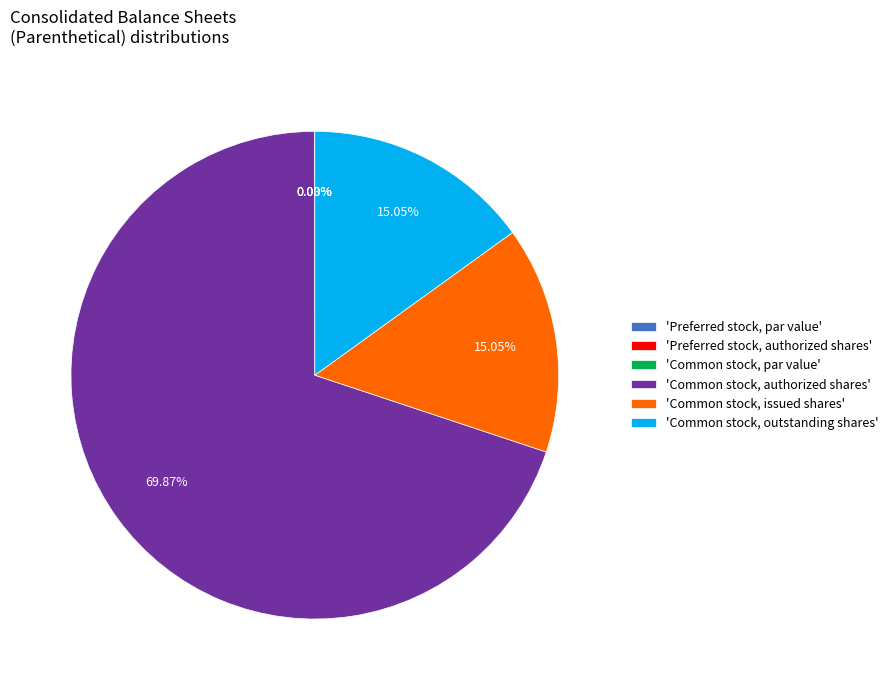

To the nearest percent, what is the difference between the Common stock, par value and Common stock, issued shares slice percentages?

15%